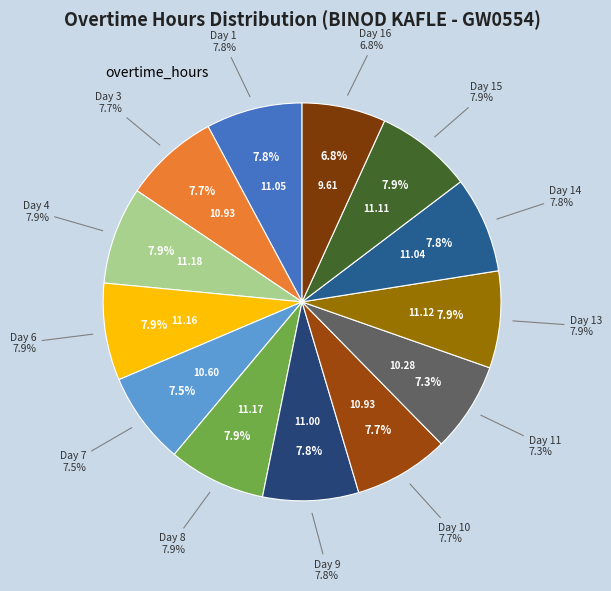

Rank the categories by value from highest to lowest.

Day 4, Day 8, Day 6, Day 13, Day 15, Day 1, Day 14, Day 9, Day 3, Day 10, Day 7, Day 11, Day 16